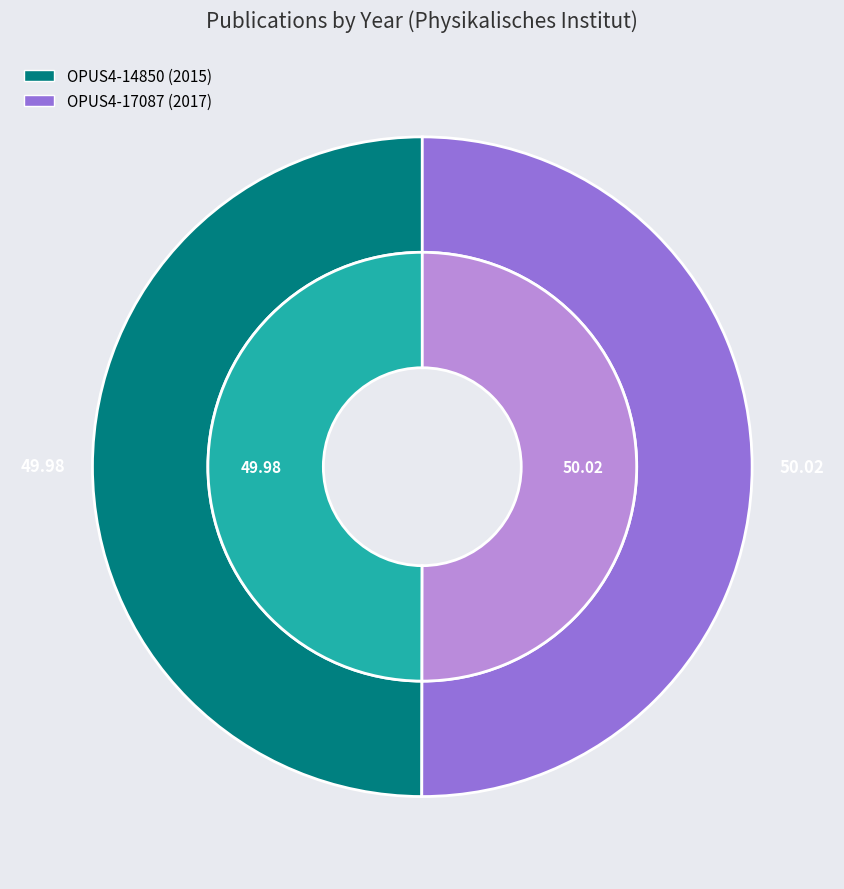

What is the ratio of the value at OPUS4-14850 (2015) to the value at OPUS4-17087 (2017)?

1.0